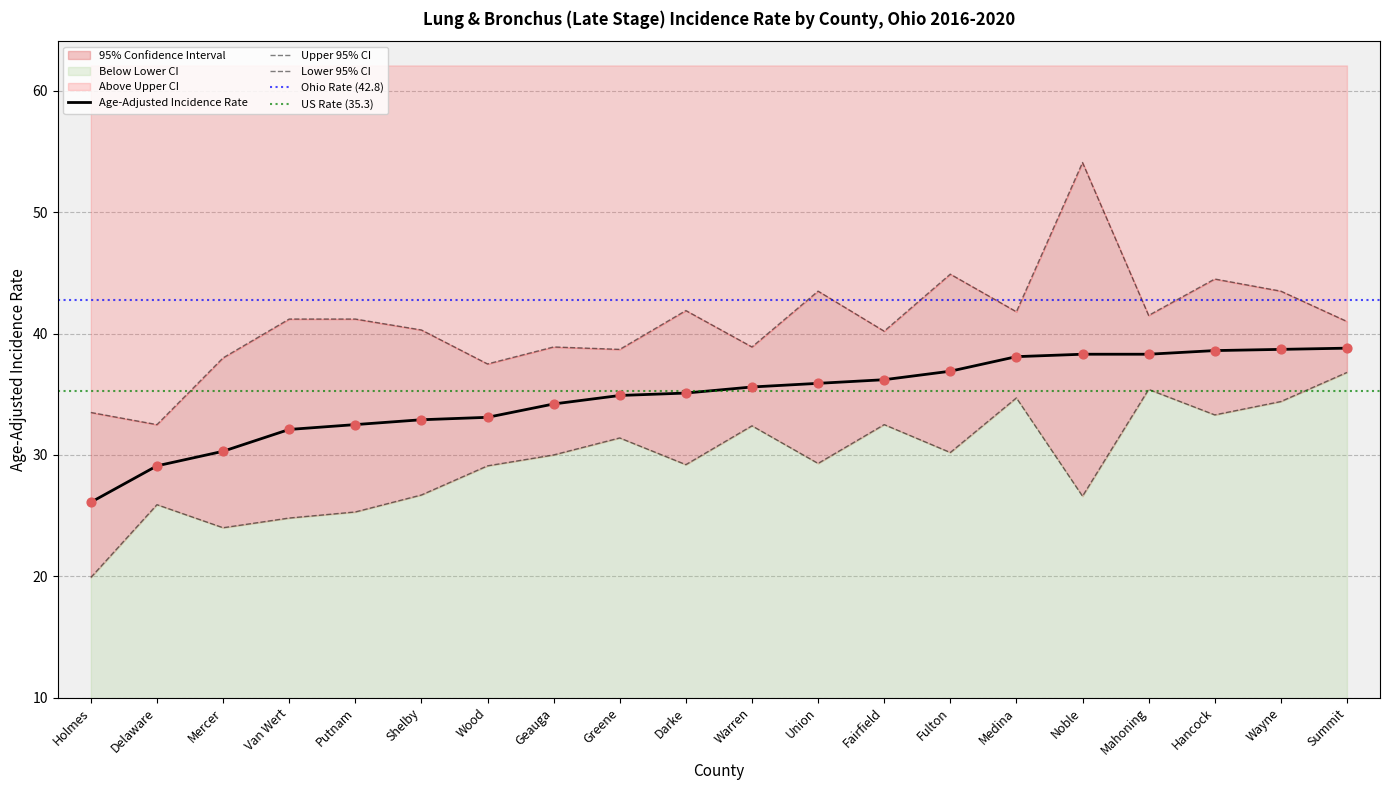

Which series contains the lowest Y value?

Lower 95% CI